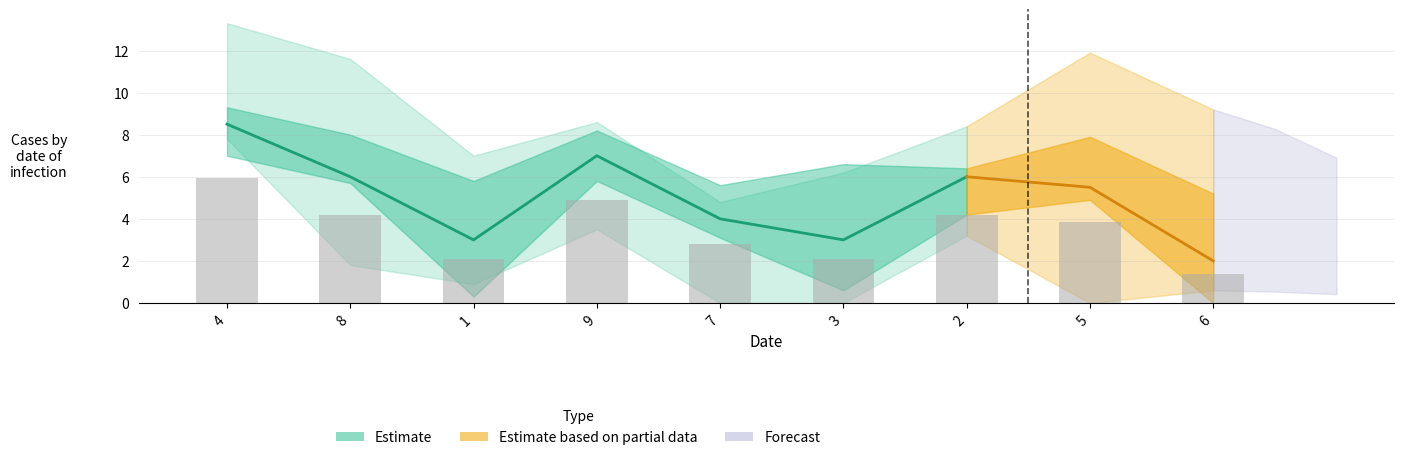

How many groups of bars are there?

9